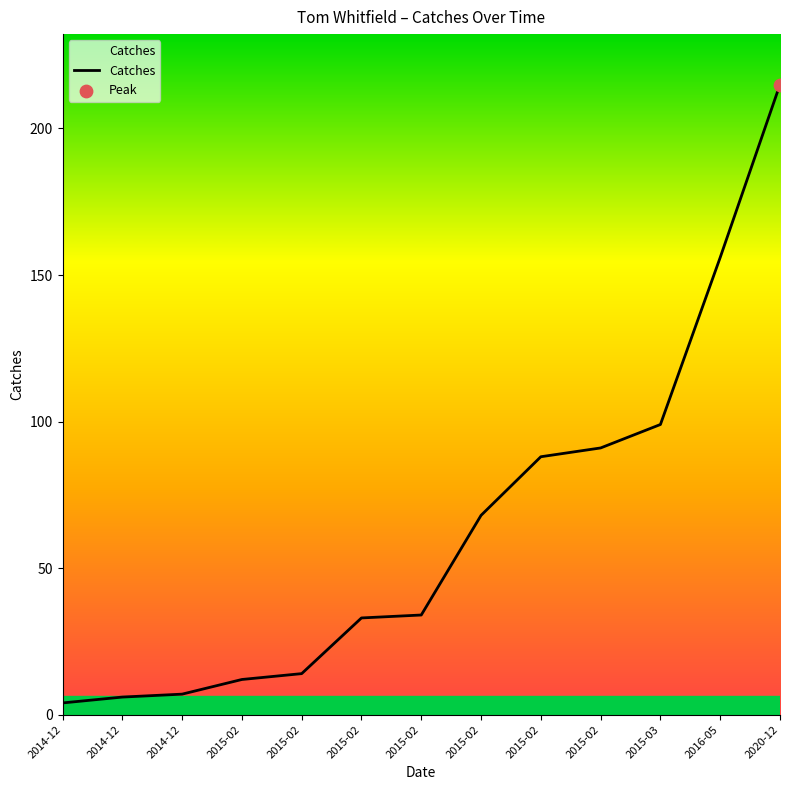

Between 2015-02 and 2016-05, which is larger?

2016-05